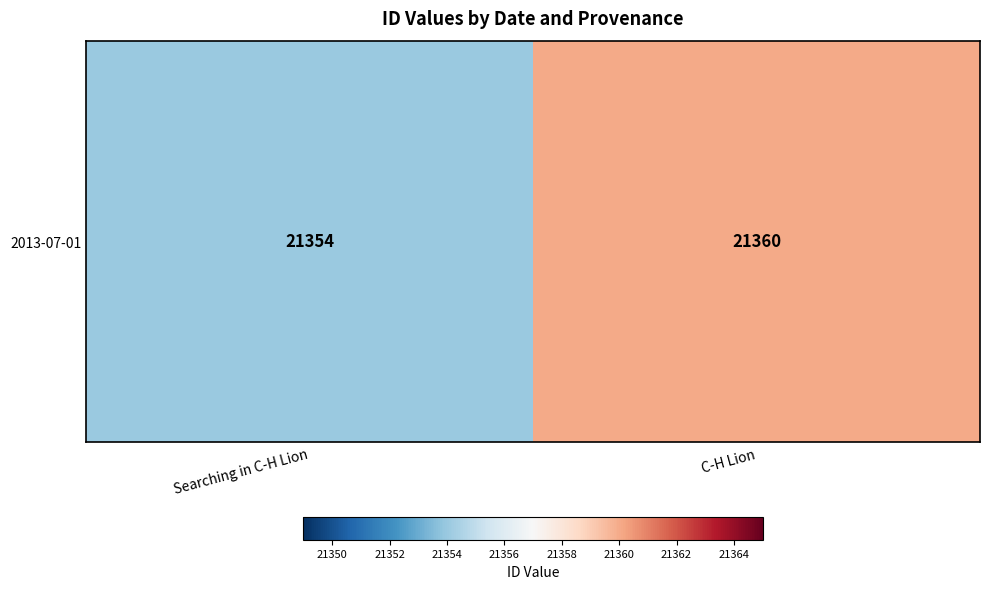

Reading right to left, list all the values displayed in this chart.

21360	21354